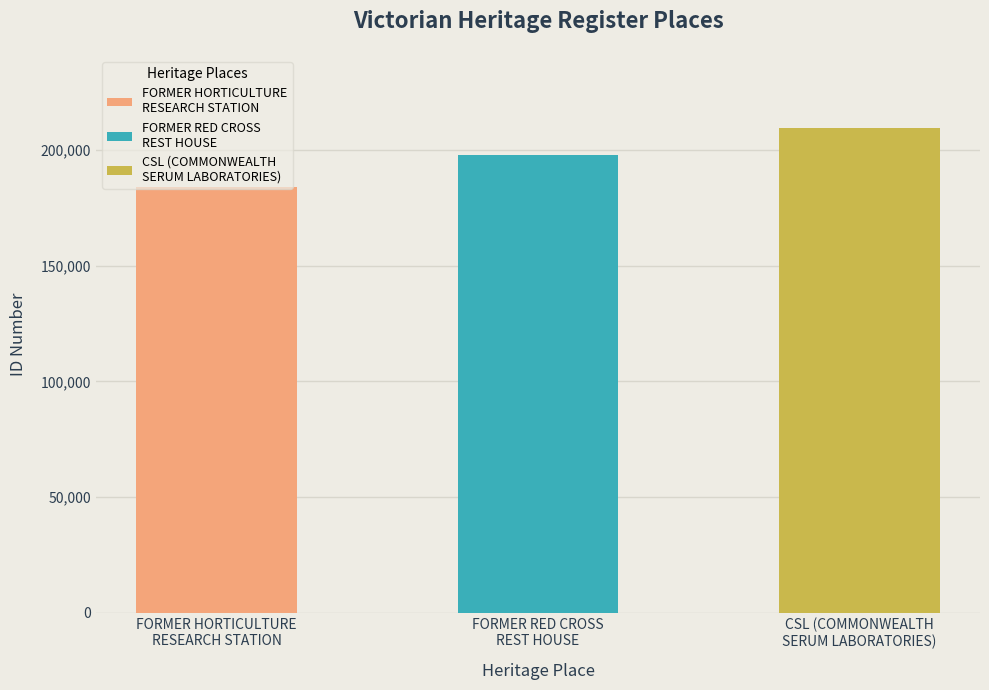

The value at FORMER HORTICULTURE
RESEARCH STATION is 183834. True or false?

True